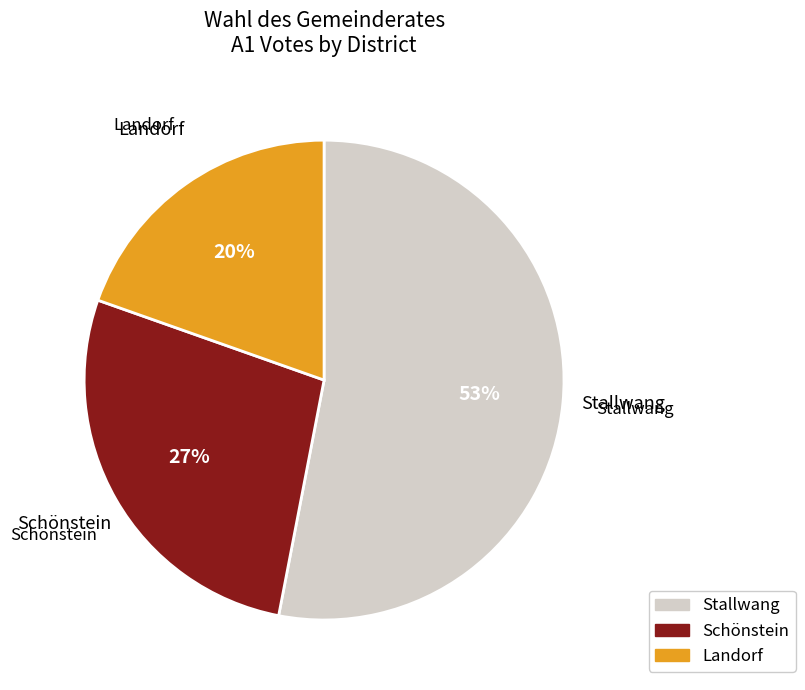

To the nearest percent, what is the average slice percentage?

33%